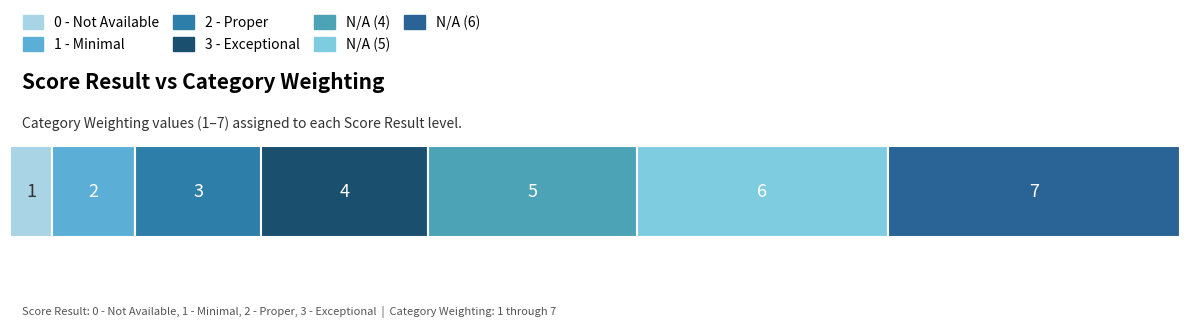

Count the number of data series in this chart.

7